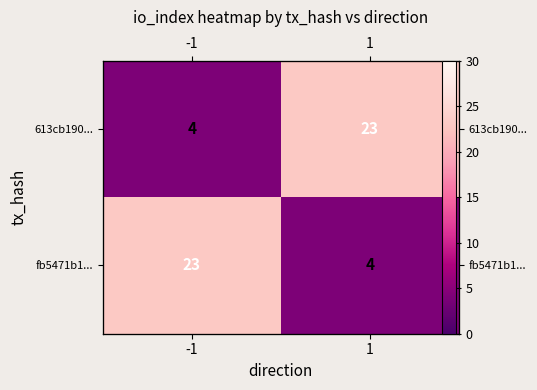

Is it true that fb5471b1... equals 9 at -1?

False